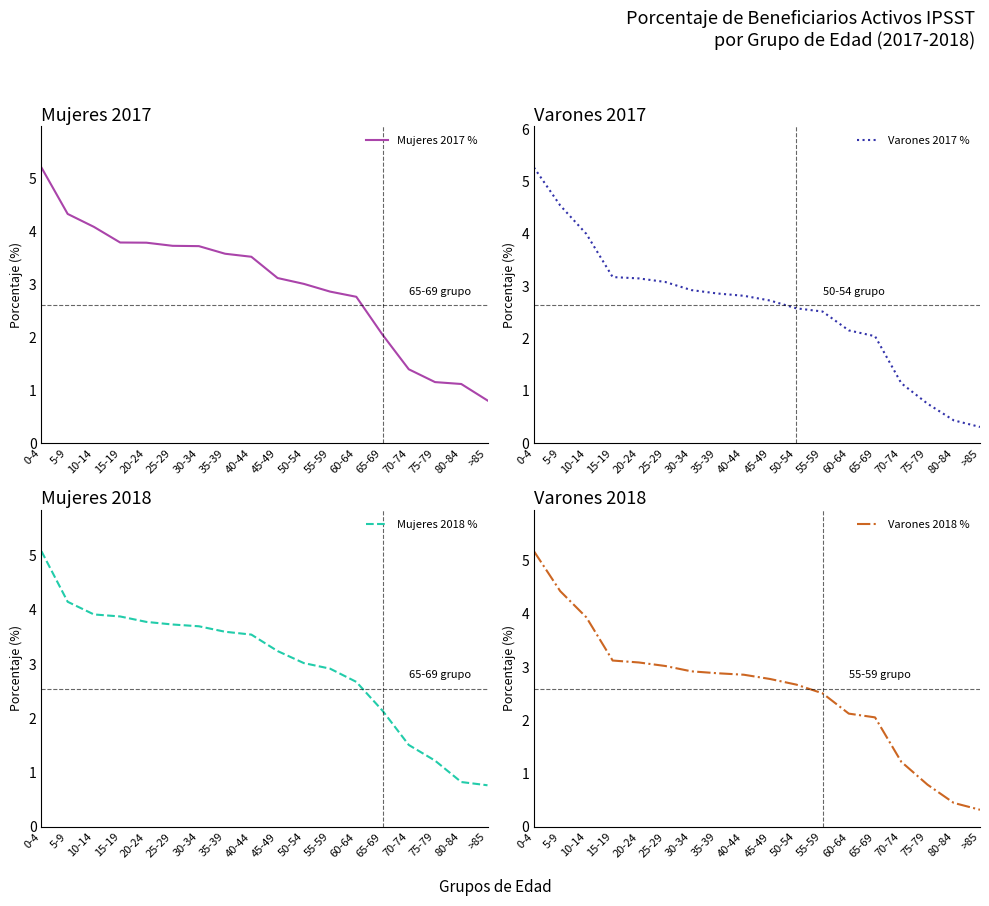

Which series changed the most between 5-9 and 60-64?

Varones 2017 %